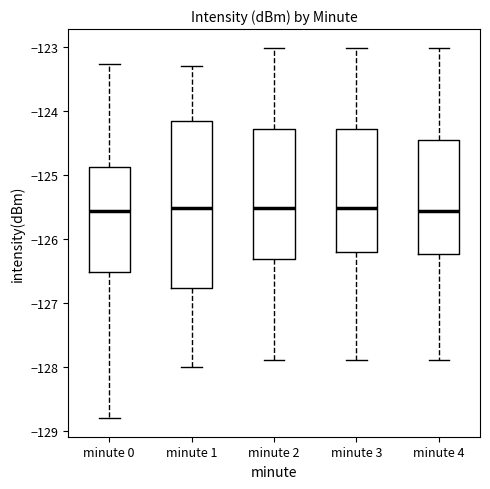

Reading left to right, read every box against the y-axis: the position of its median line, the range the box covers, and the ends of its whiskers. The values are not printed on the chart, so give them approximately, as read against the axis.

minute 0: median -125.6, box -126.5 to -124.9, whiskers -128.8 to -123.3
minute 1: median -125.5, box -126.8 to -124.2, whiskers -128.0 to -123.3
minute 2: median -125.5, box -126.3 to -124.3, whiskers -127.9 to -123.0
minute 3: median -125.5, box -126.2 to -124.3, whiskers -127.9 to -123.0
minute 4: median -125.6, box -126.2 to -124.5, whiskers -127.9 to -123.0